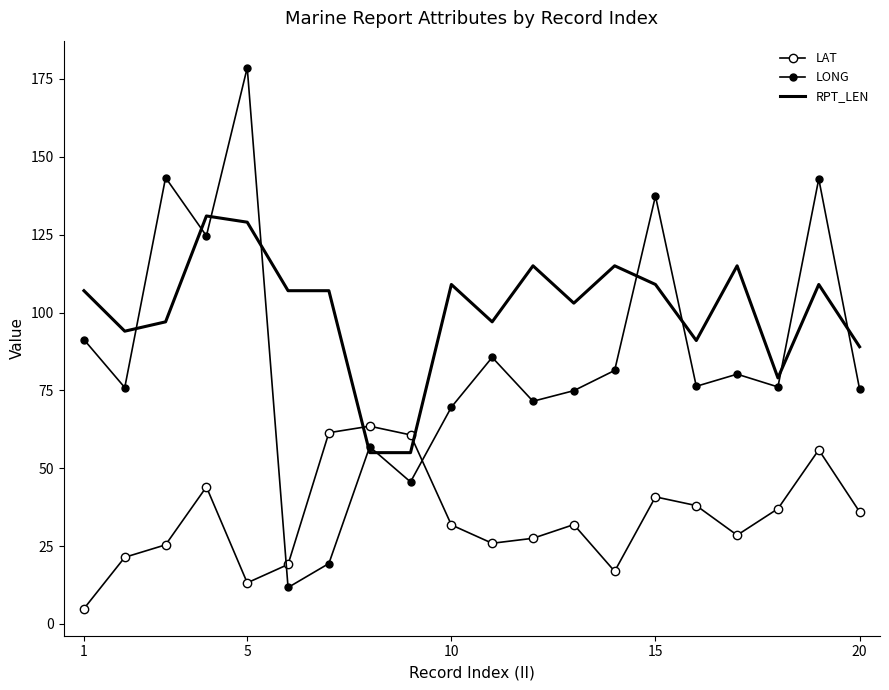

In LONG, how many points are higher than both neighbors (excluding endpoints)?

7